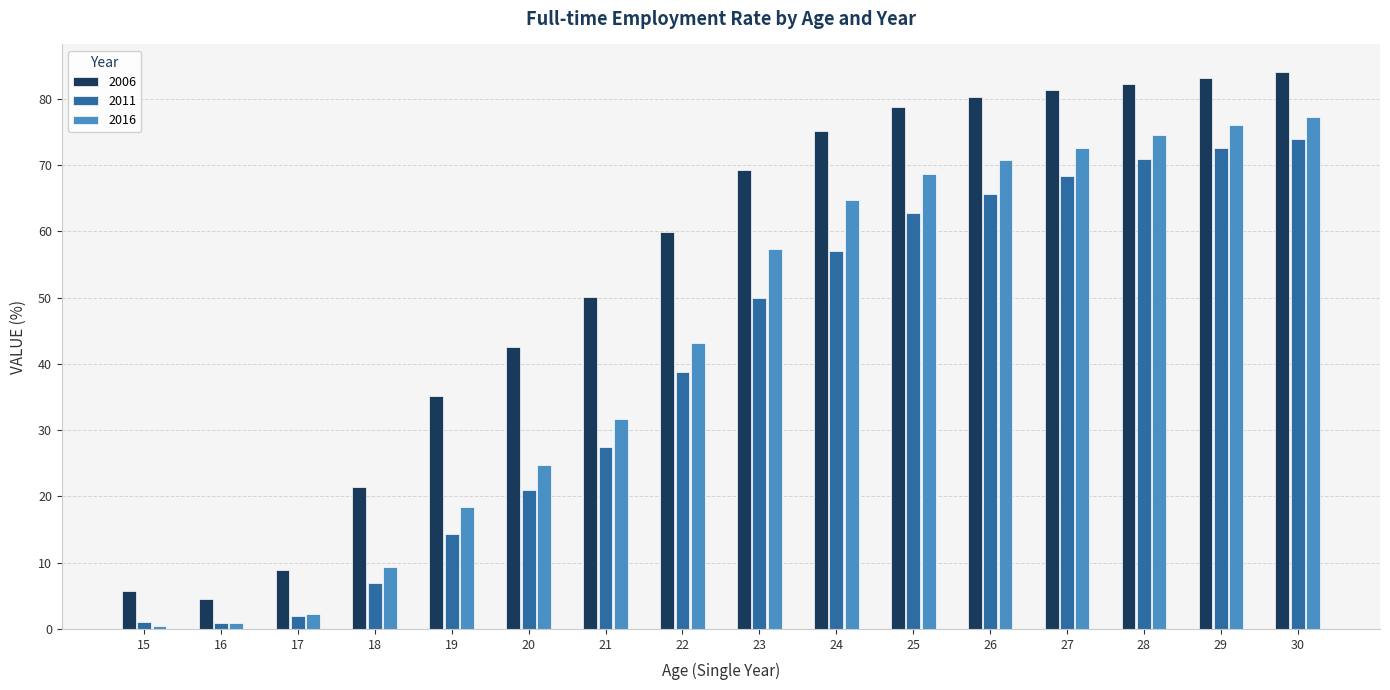

True or false: 2016 has a value of 0.4 at 15.

True